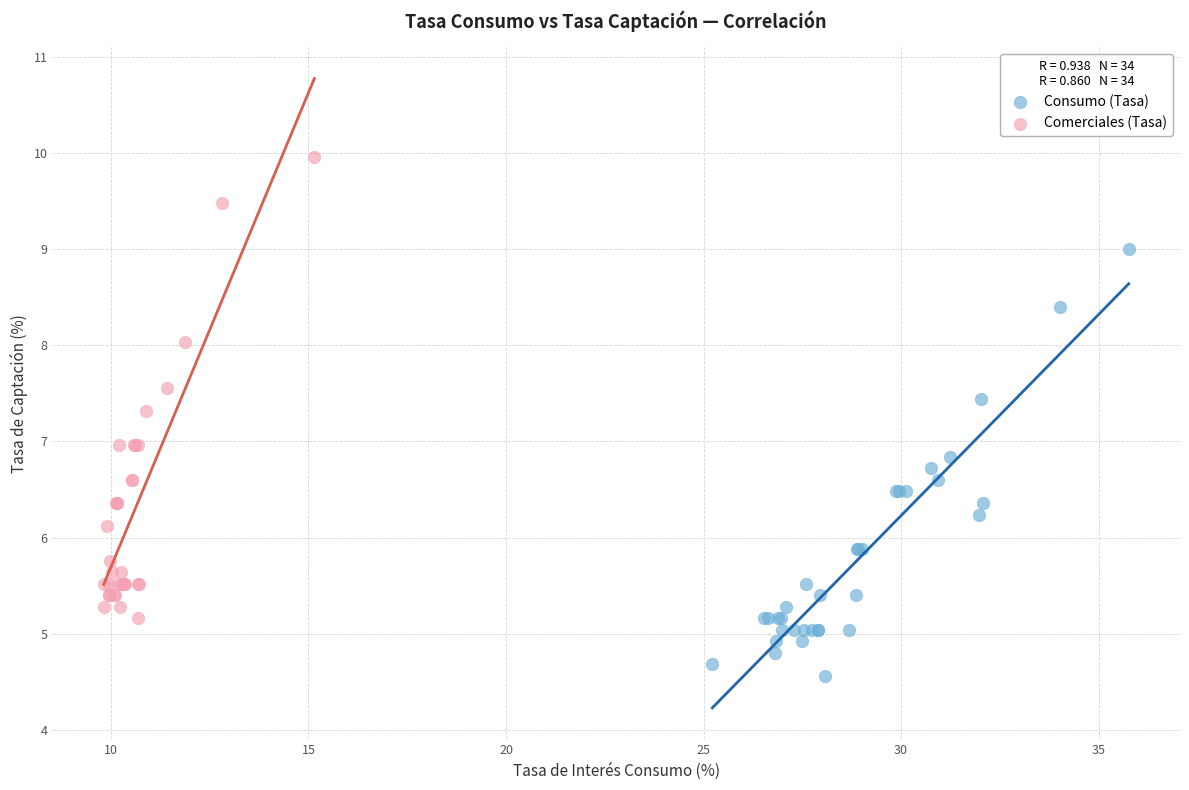

What are all the series names shown in the legend?

Consumo (Tasa), Comerciales (Tasa)